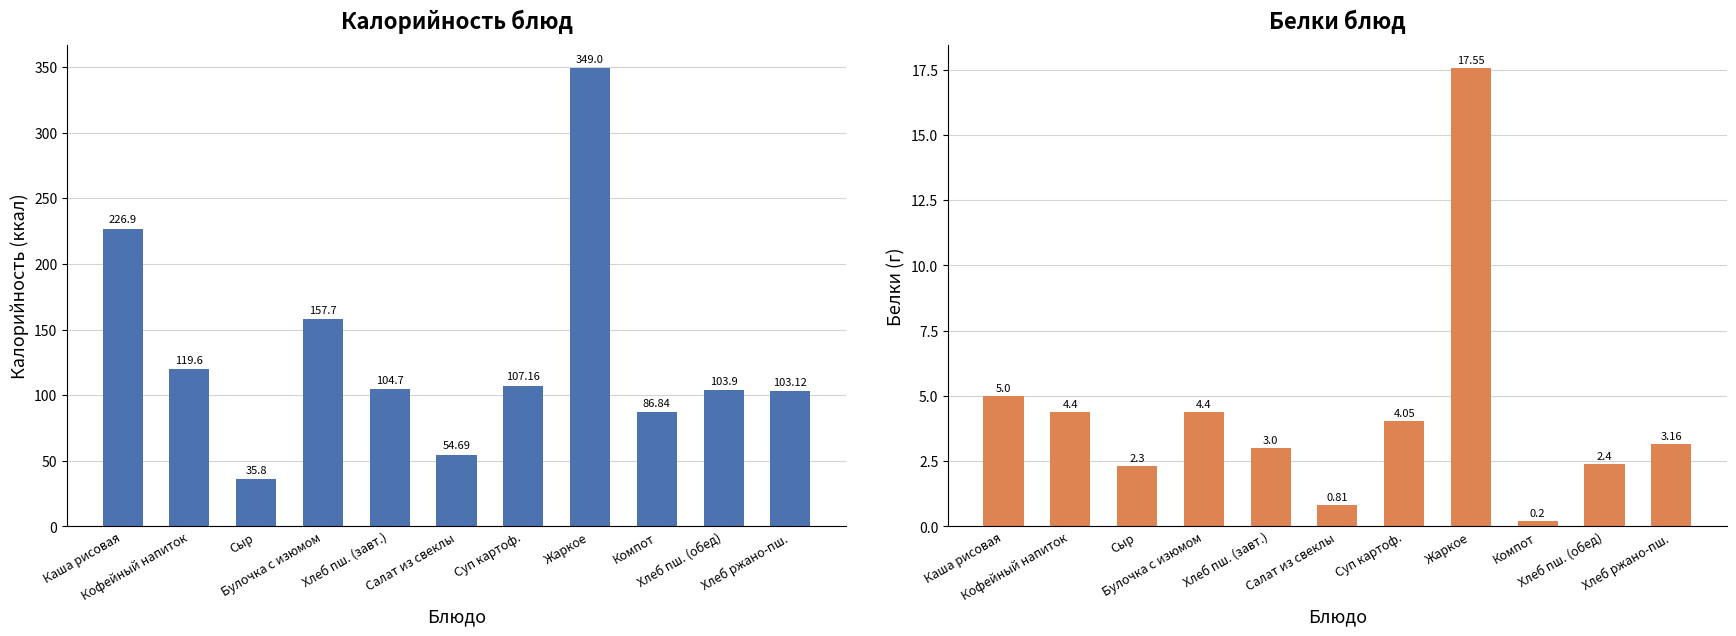

Reading left to right, what are all the values shown in this chart?

Калорийность: 226.9	119.6	35.8	157.7	104.7	54.7	107.2	349.0	86.8	103.9	103.1
Белки: 5.0	4.4	2.3	4.4	3.0	0.8	4.0	17.6	0.2	2.4	3.2